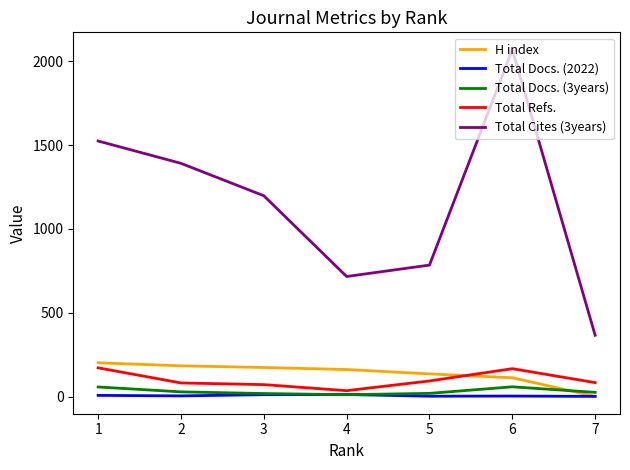

In Total Cites (3years), how many points are higher than both neighbors (excluding endpoints)?

1